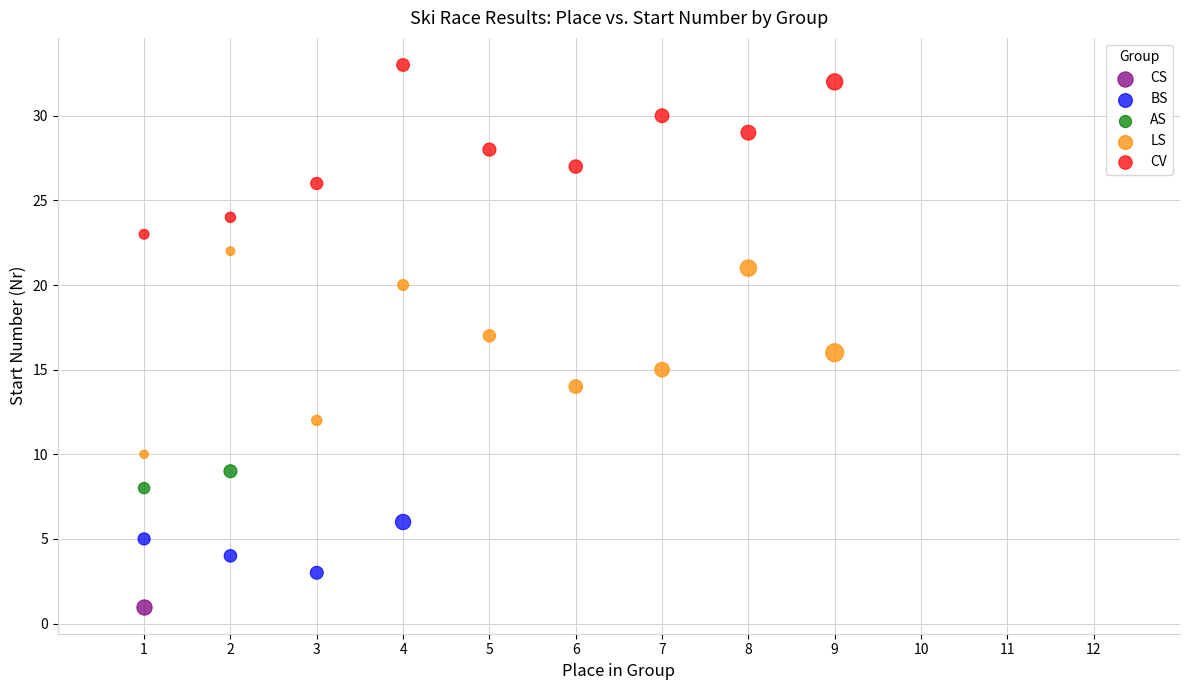

Which series contains the highest Y value?

CV